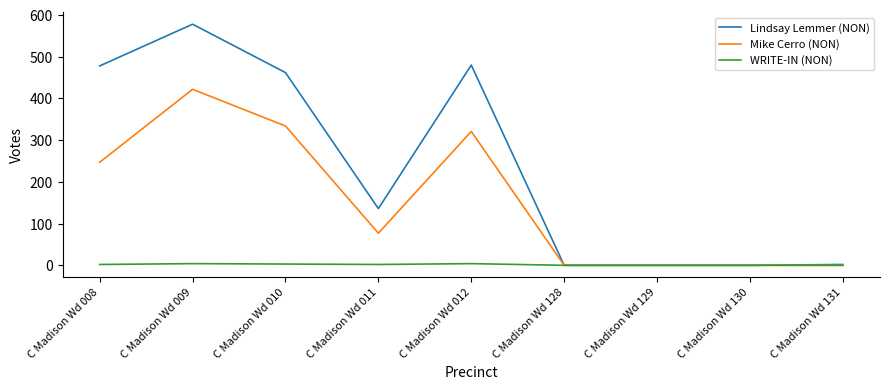

Where is Mike Cerro (NON) nearest to the value 211?

C Madison Wd 008